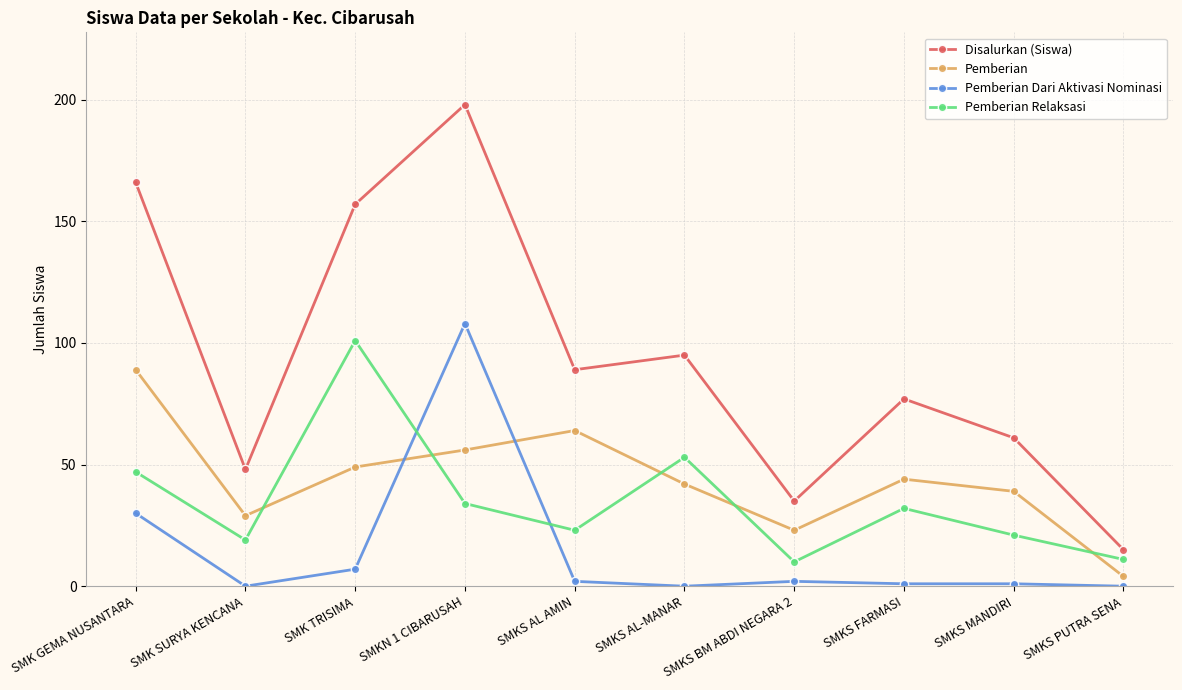

Reading right to left, extract all data points from this chart.

Disalurkan (Siswa): 15	61	77	35	95	89	198	157	48	166
Pemberian: 4	39	44	23	42	64	56	49	29	89
Pemberian Dari Aktivasi Nominasi: 0	1	1	2	0	2	108	7	0	30
Pemberian Relaksasi: 11	21	32	10	53	23	34	101	19	47